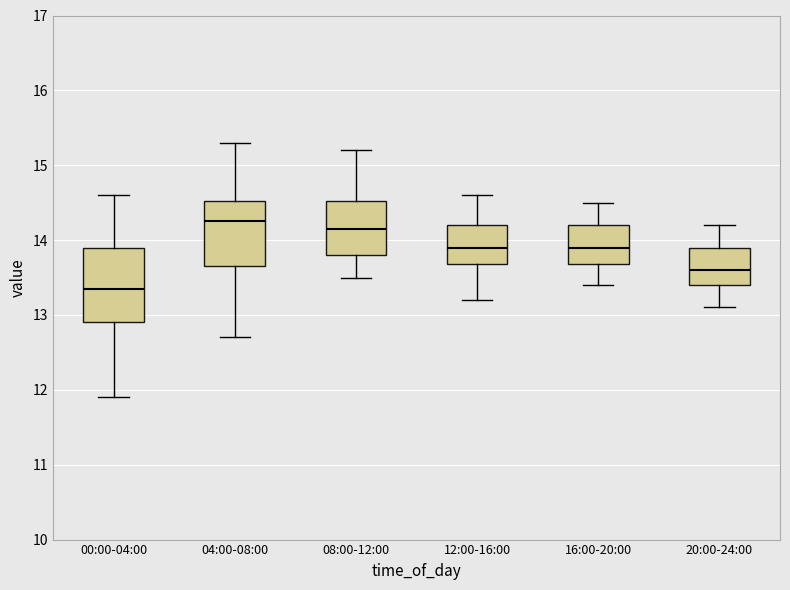

Comparing the boxes themselves (not the whiskers), which one is the tallest?

00:00-04:00